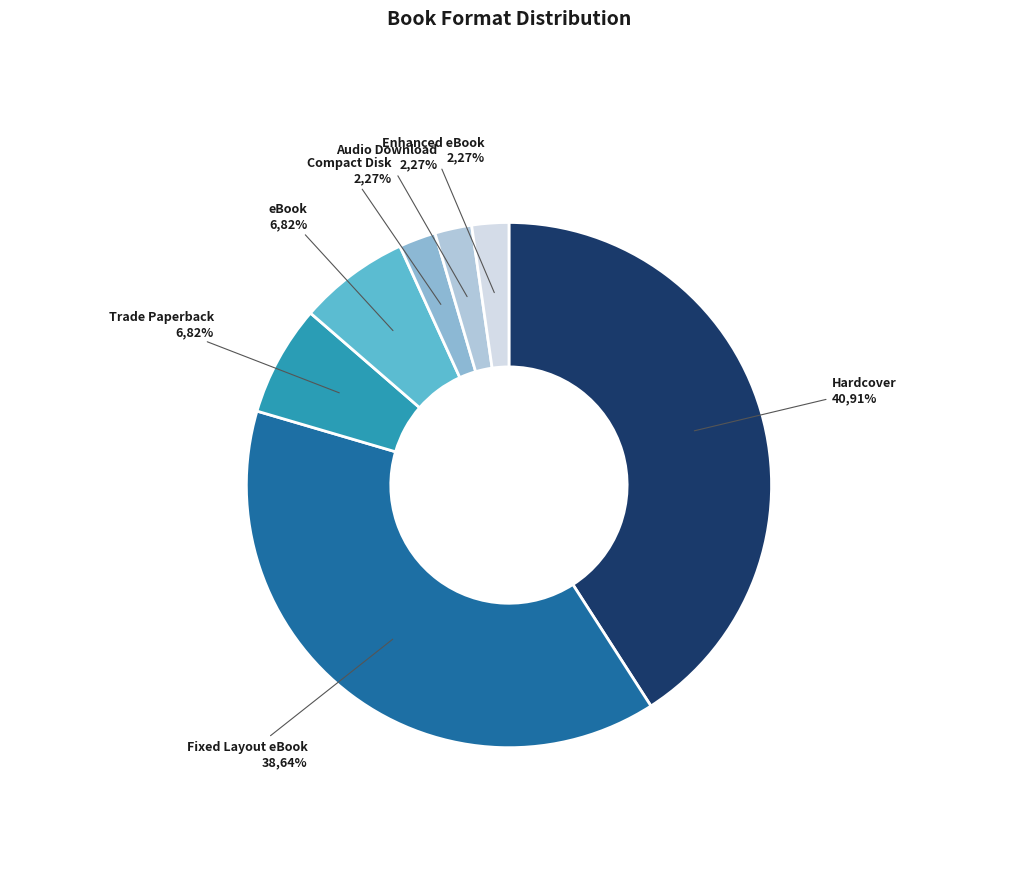

Approximately how many times larger is the value at Fixed Layout eBook compared to Audio Download?

17.0